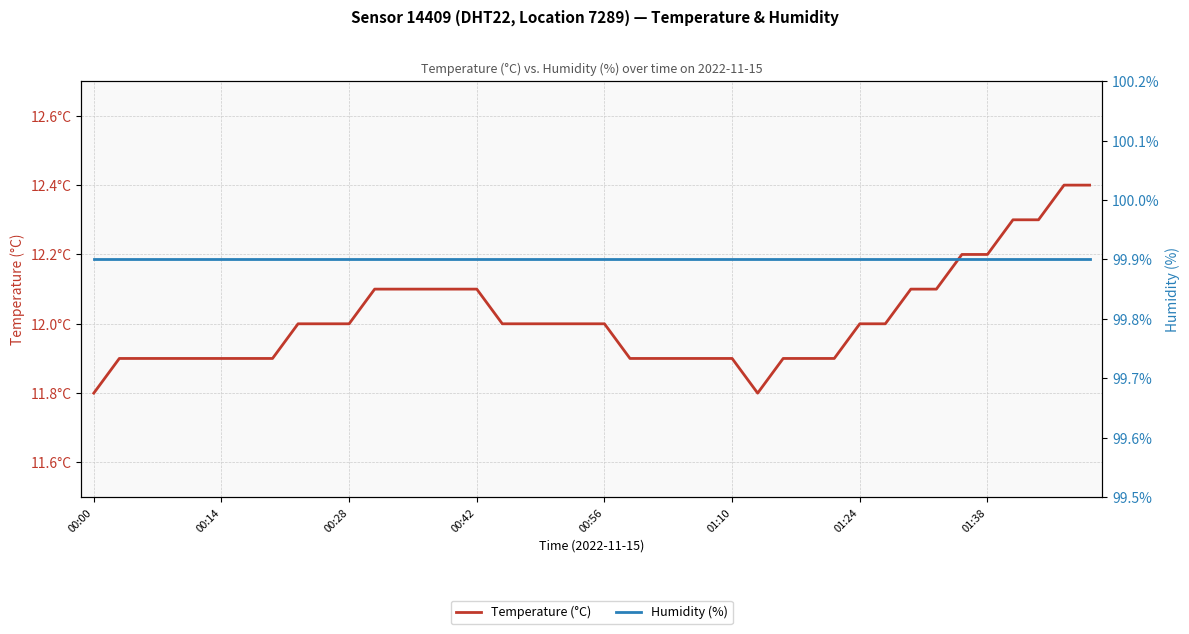

True or false: temperature and humidity cross at least once.

False